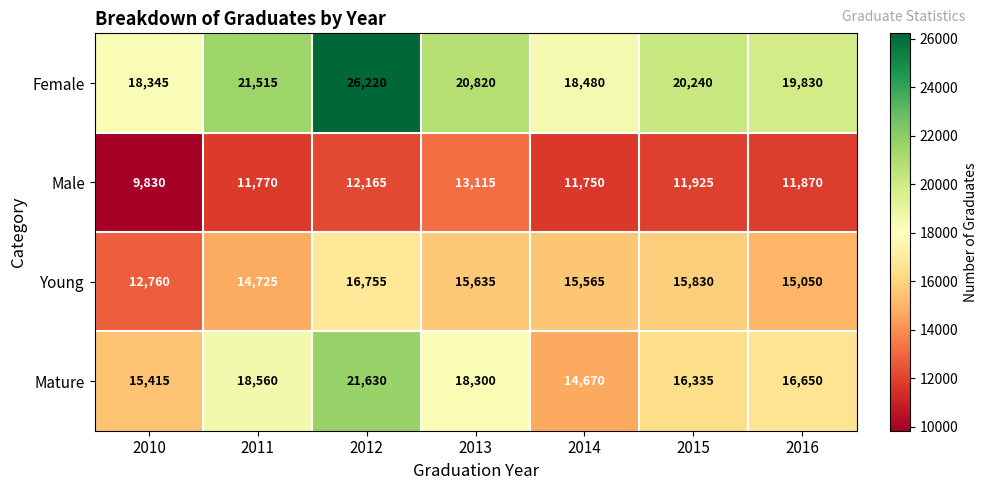

What is the smallest value displayed?

9830